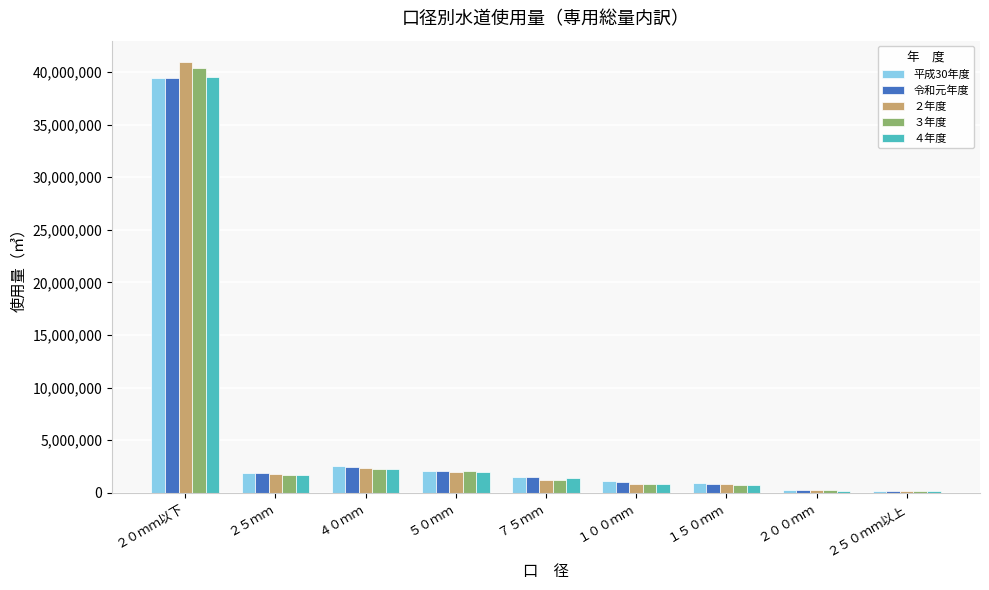

What is the highest value of the ４年度 series?

39473387